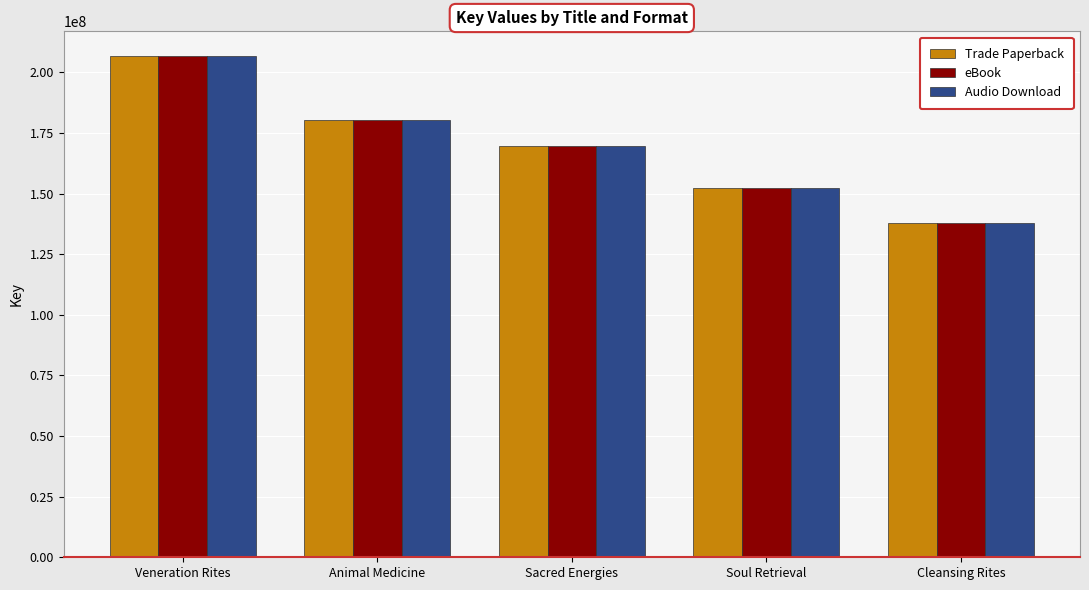

What is the value of the eBook bar at the 5th from the left?

137816801